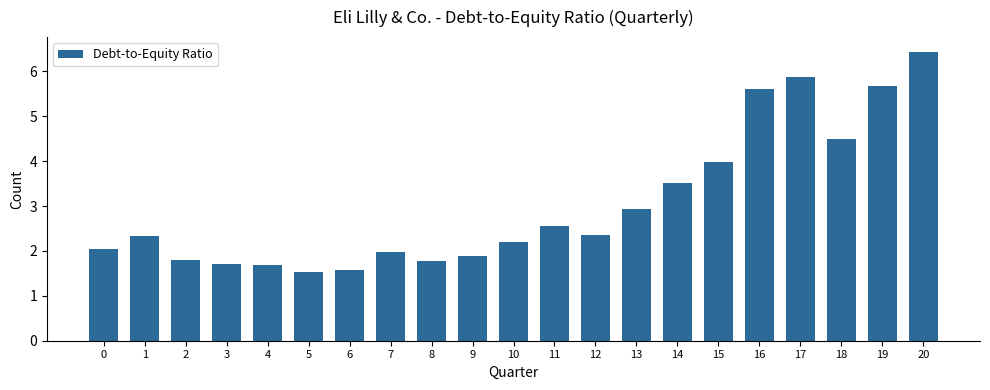

Is it true that the value at 6 is 1.6?

True